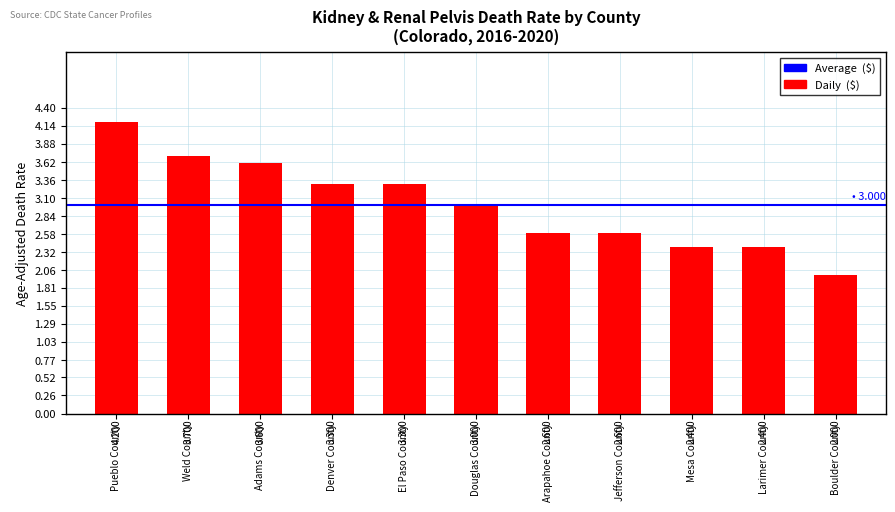

How many data points does each series have?

11